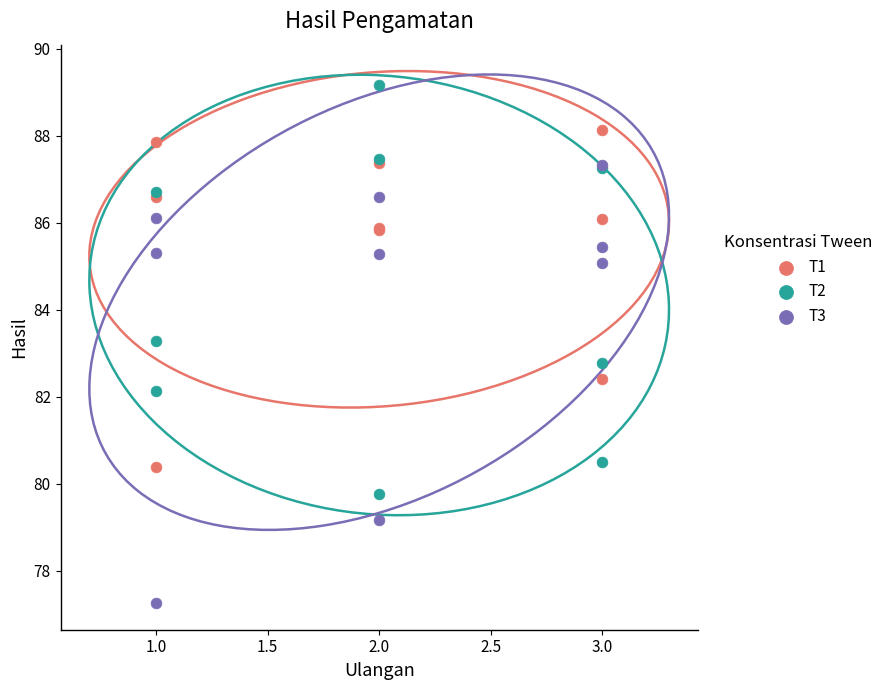

What are all the series names shown in the legend?

T1, T2, T3